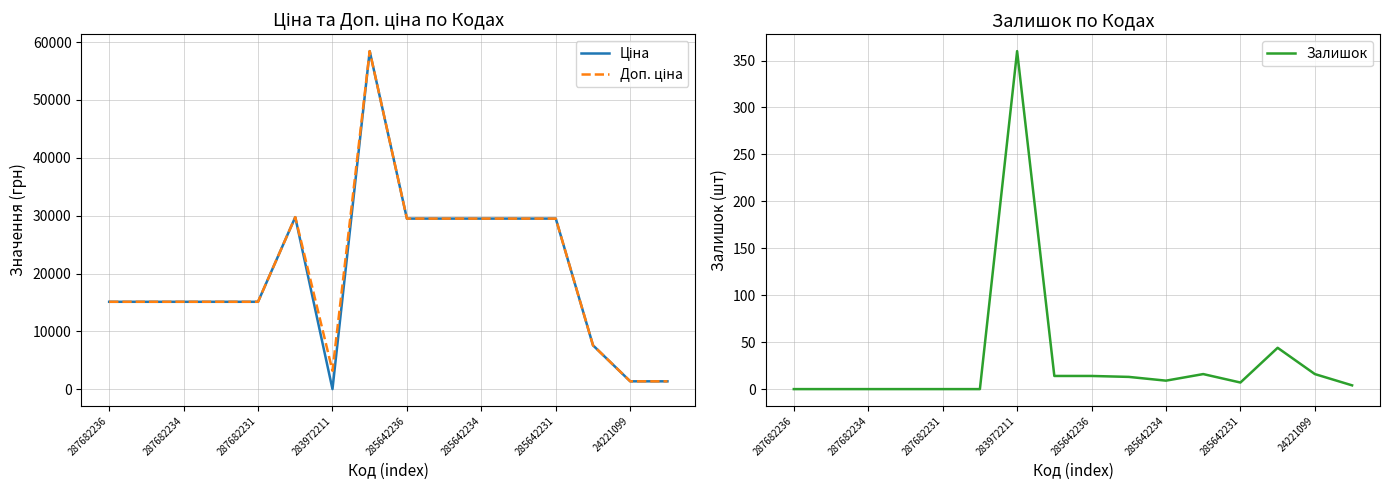

What is the difference between the second highest and minimum values in the Залишок series?

44